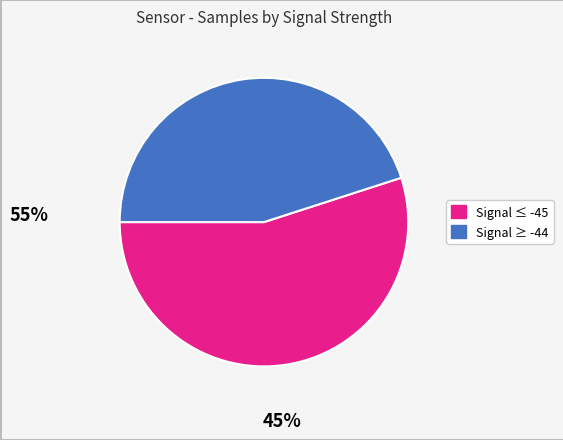

Does any single category account for the majority?

Yes